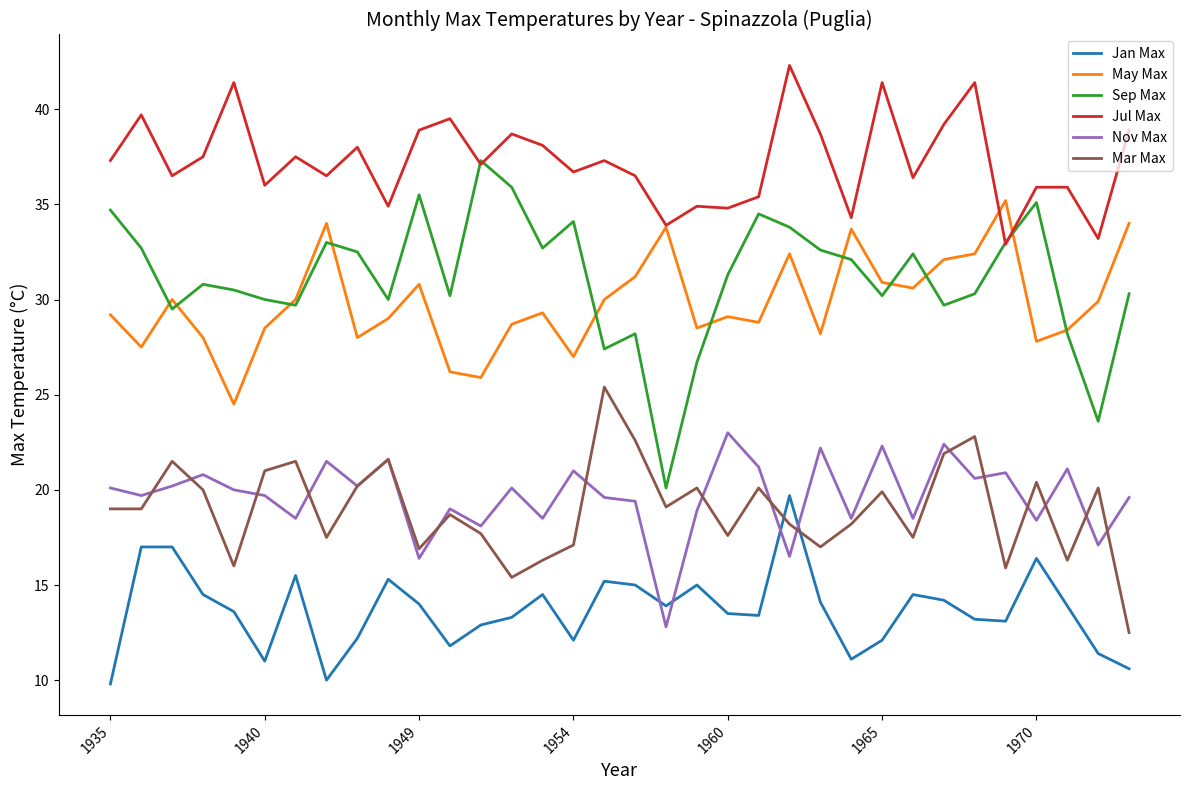

What is the maximum value shown in the chart?

42.3